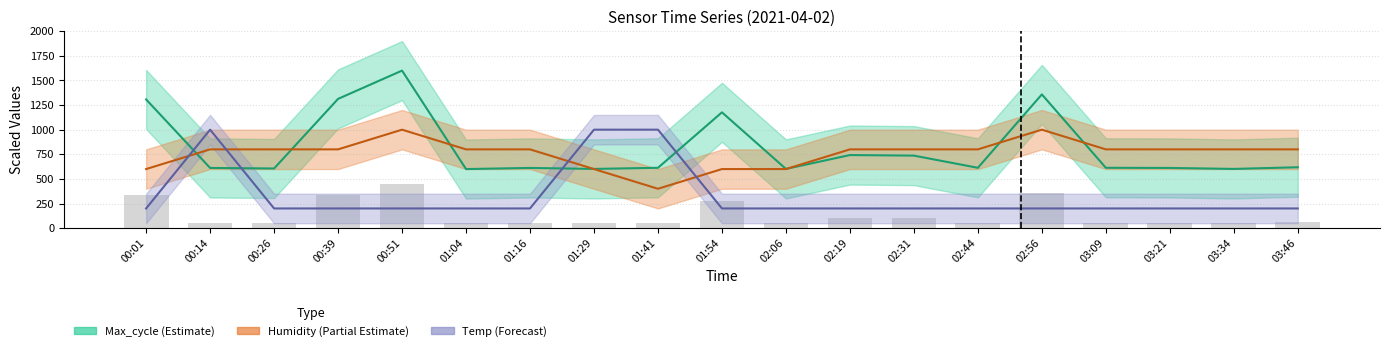

What is the maximum value for Max_cycle (bar)?

450.0